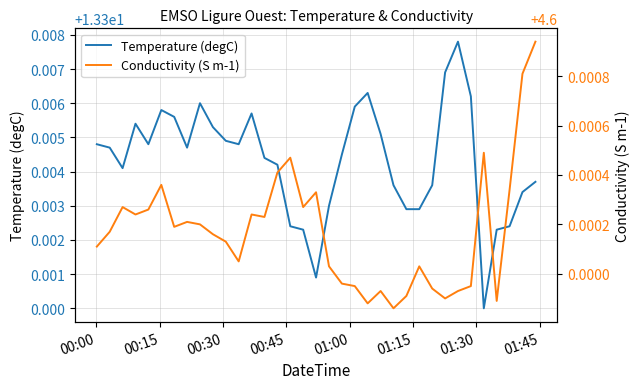

Count the number of categories in the chart.

35